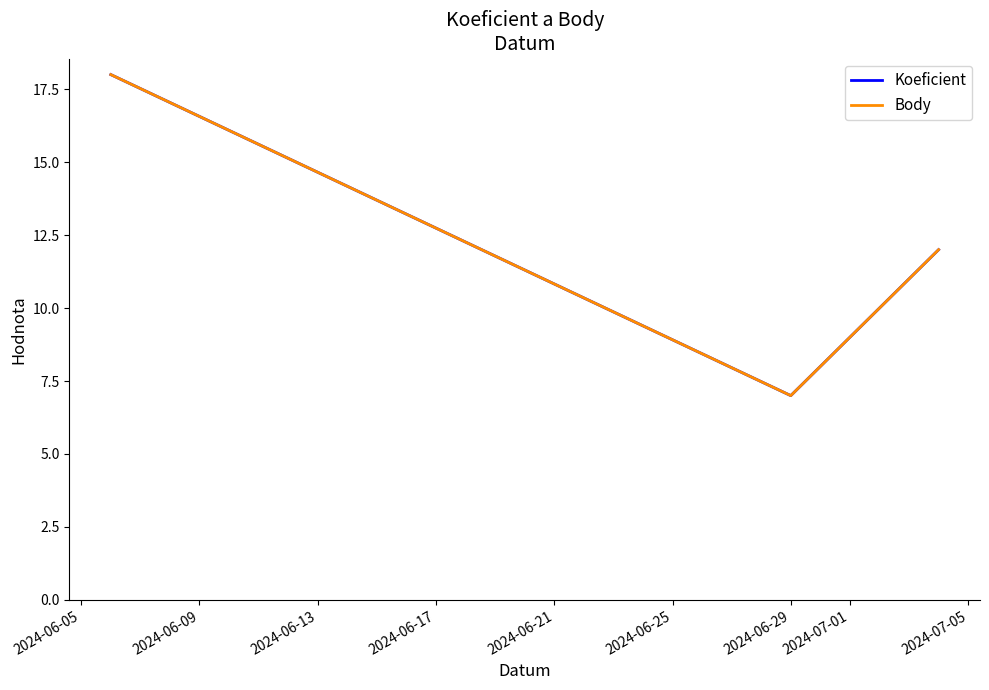

Is this an area chart (filled region under the line)?

No